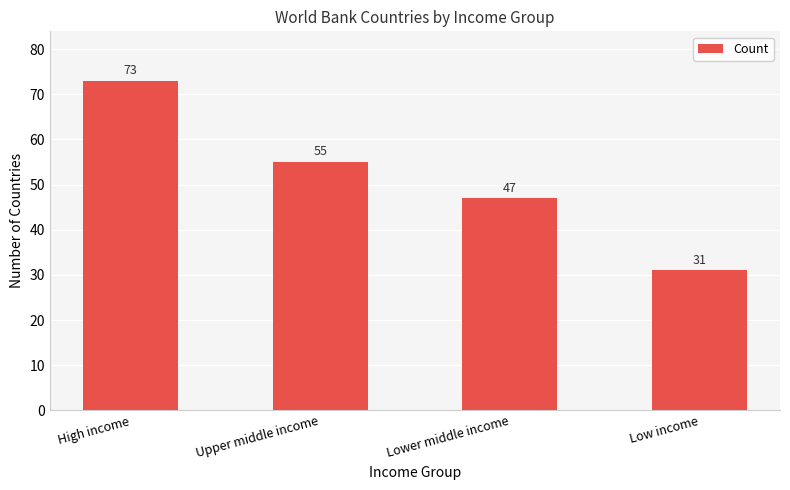

Rank the categories by value from lowest to highest.

Low income, Lower middle income, Upper middle income, High income